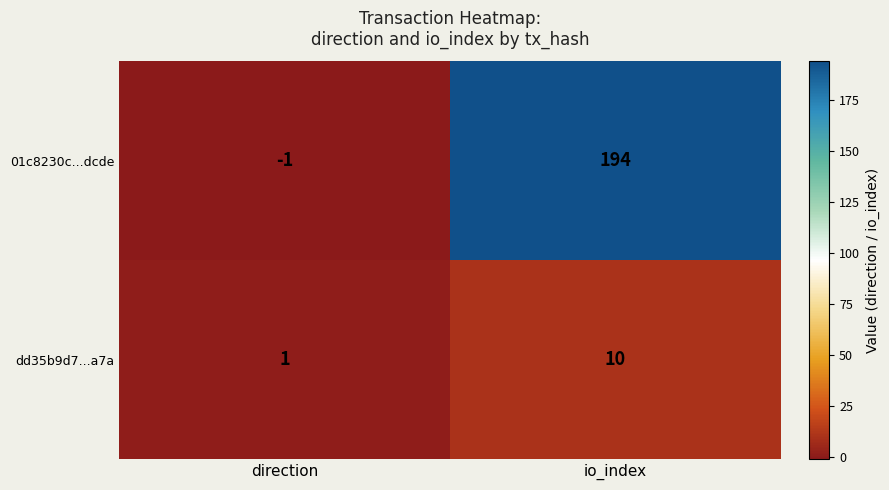

Reading left to right, transcribe all the data shown in this chart.

01c8230c...dcde: -1	194
dd35b9d7...a7a: 1	10